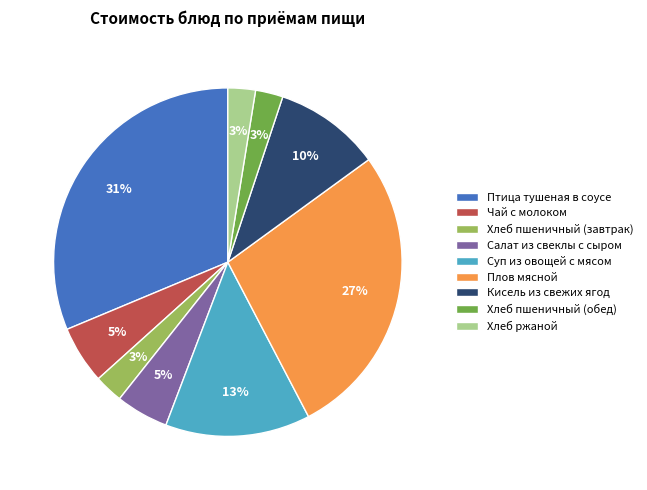

To the nearest percent, what is the average slice percentage?

11%